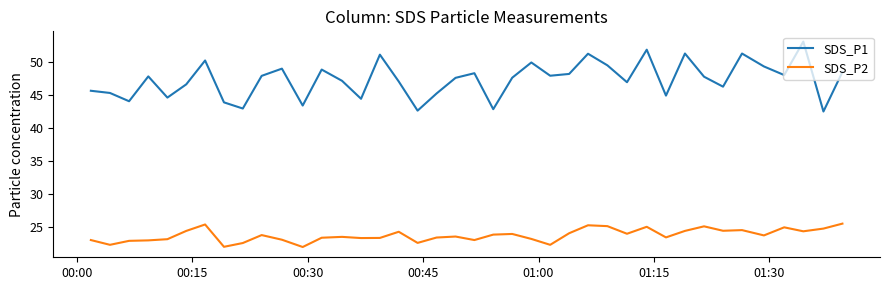

How many distinct data groups are displayed?

2